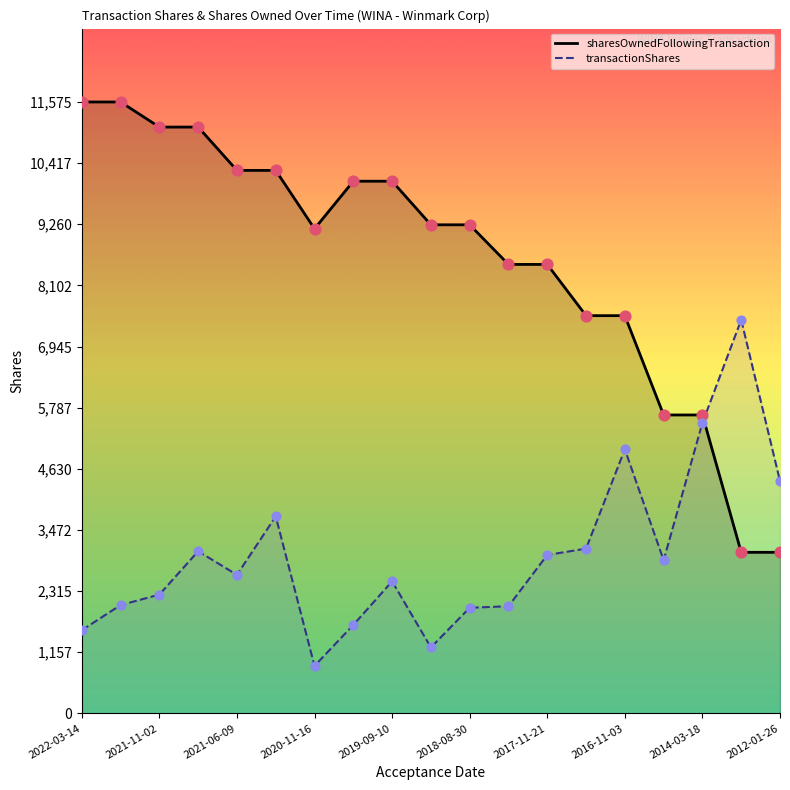

Is the value of transactionShares at 2014-03-18 greater than the value of sharesOwnedFollowingTransaction at 2019-09-10?

No